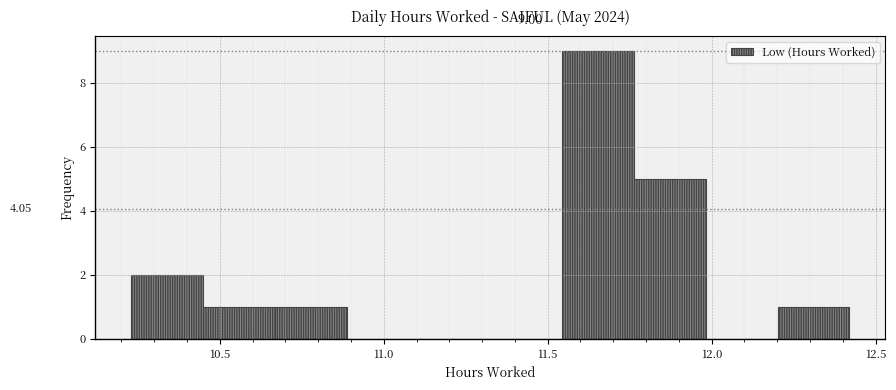

Which range on the x-axis has the tallest bar?

11.55 to 11.75